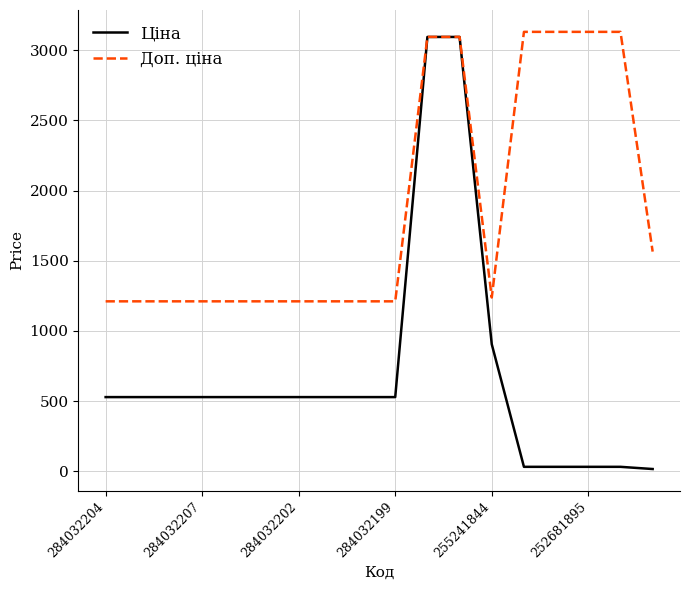

Which series has the largest total across all categories?

Доп. ціна